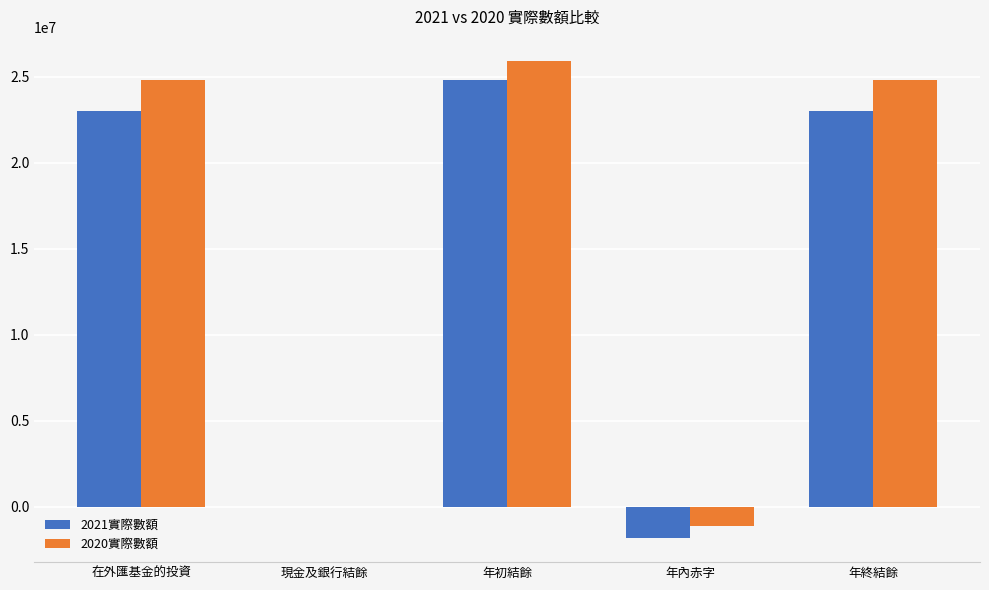

The value of 2020實際數額 at 年初結餘 is 5196935. True or false?

False